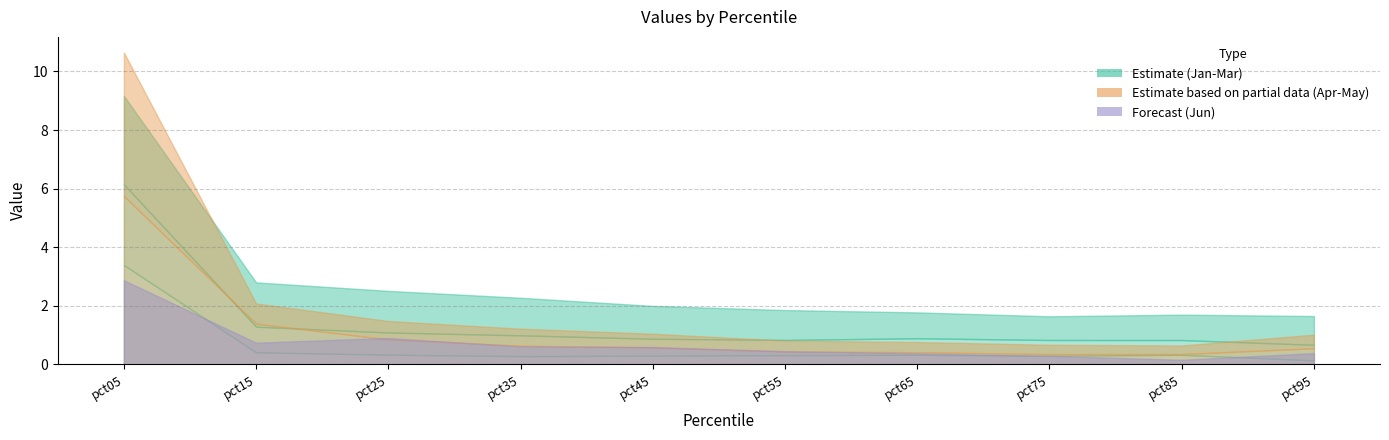

How many interior local valleys does the Jan series have?

2